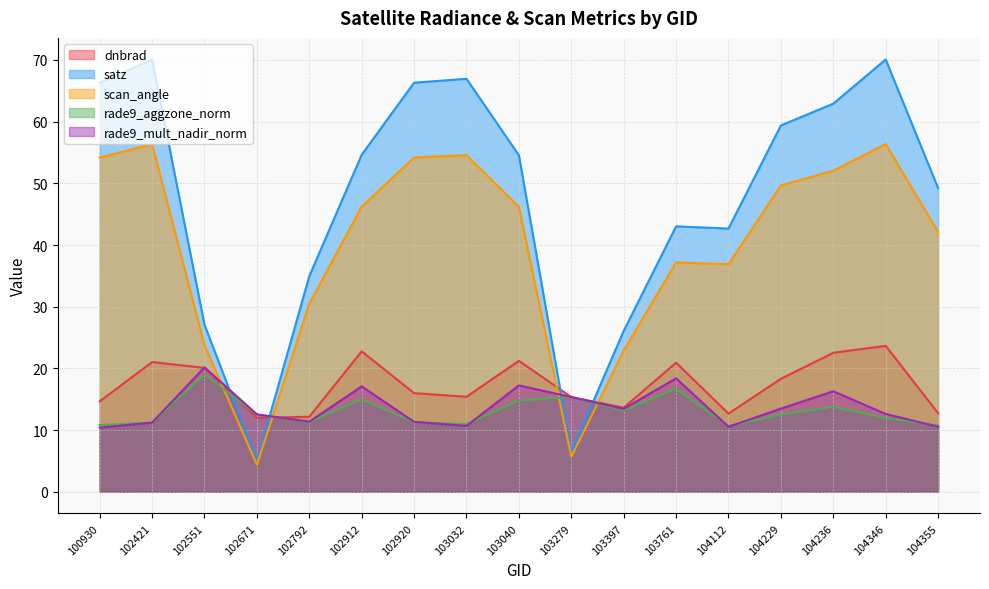

True or false: satz and rade9_aggzone_norm cross at least once.

True